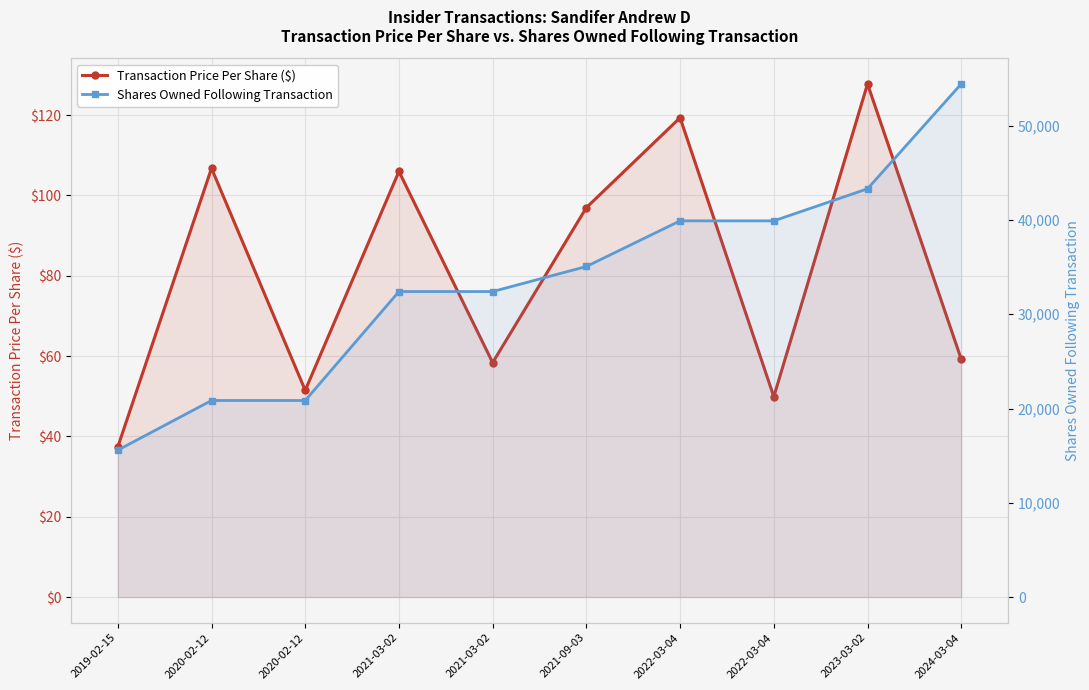

At which label does Shares Owned Following Transaction first exceed 35067?

2022-03-04